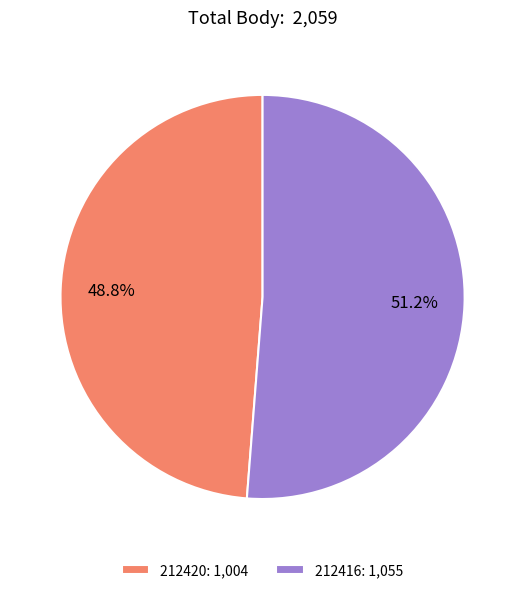

Is there any slice that represents more than half of the pie?

Yes